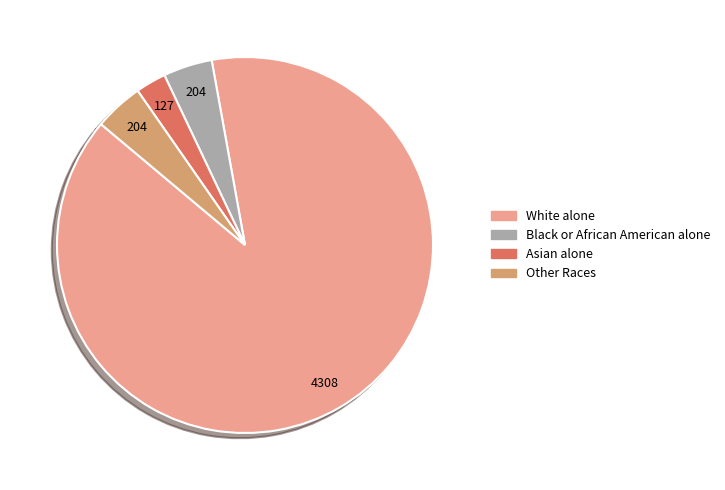

Do Other Races and White alone together represent more than half of the pie?

Yes